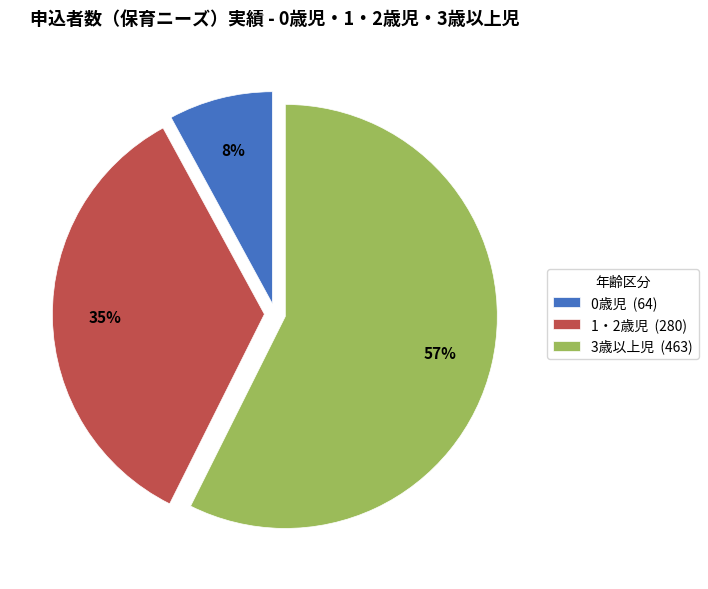

True or false: 0歳児 accounts for 8% of the total.

True